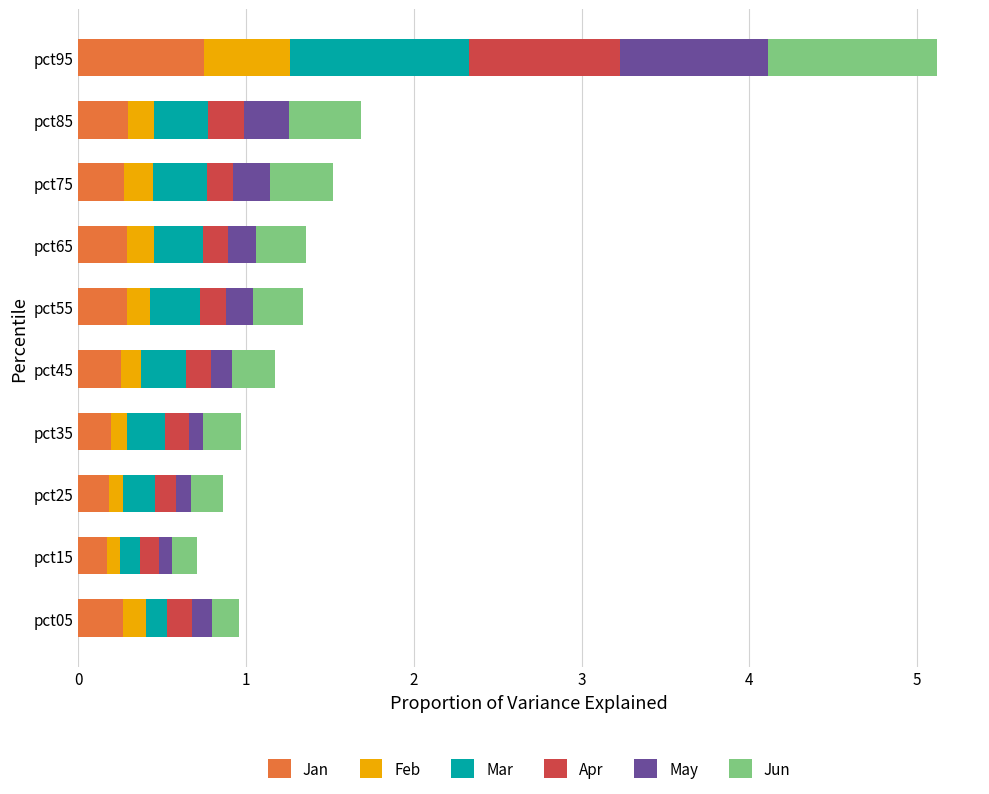

At which category is the sum across all series the highest?

pct95